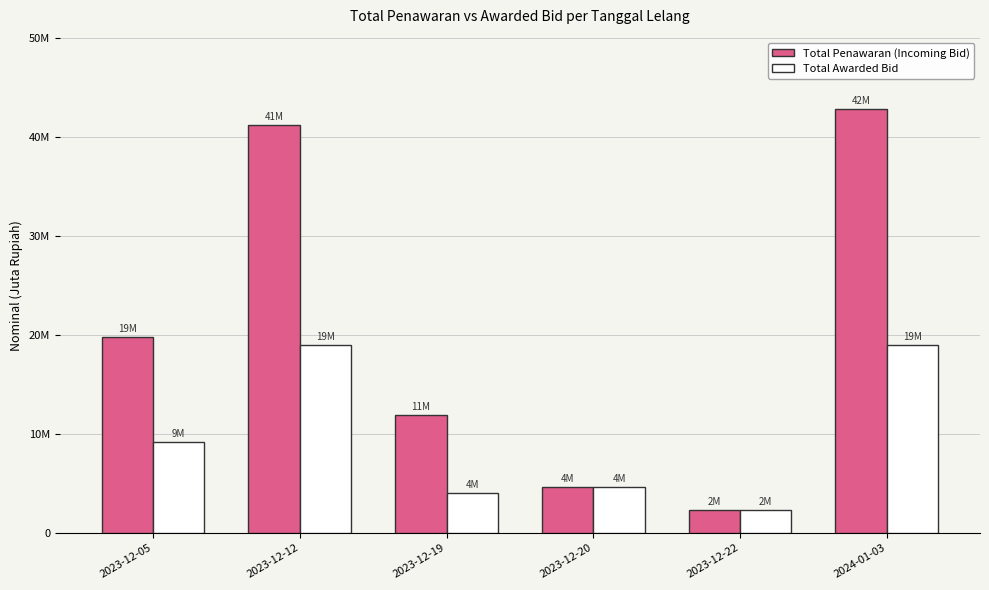

What are all the series names shown in the legend?

Total Penawaran (Incoming Bid), Total Awarded Bid